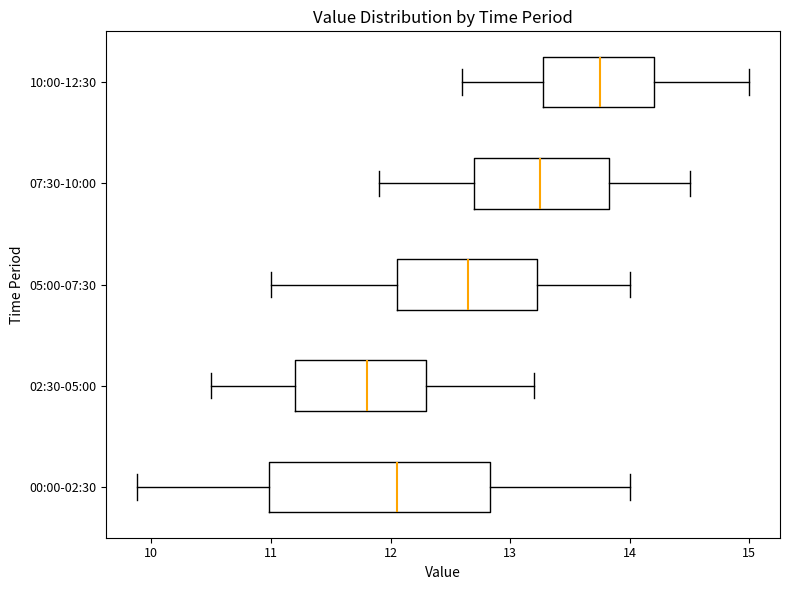

Which box's median line is the furthest to the right?

10:00-12:30